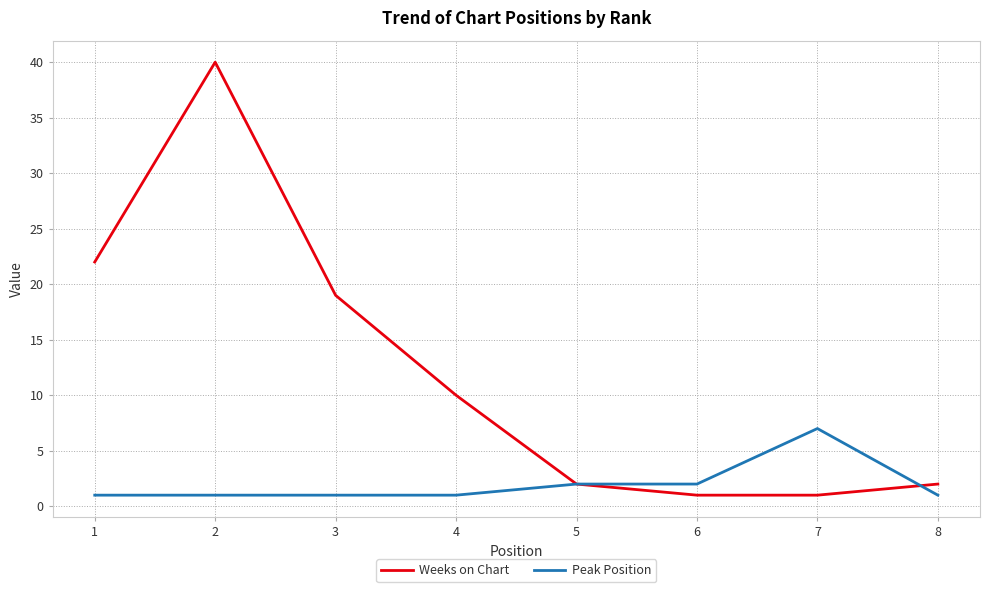

What is the total value across all series at 4?

11